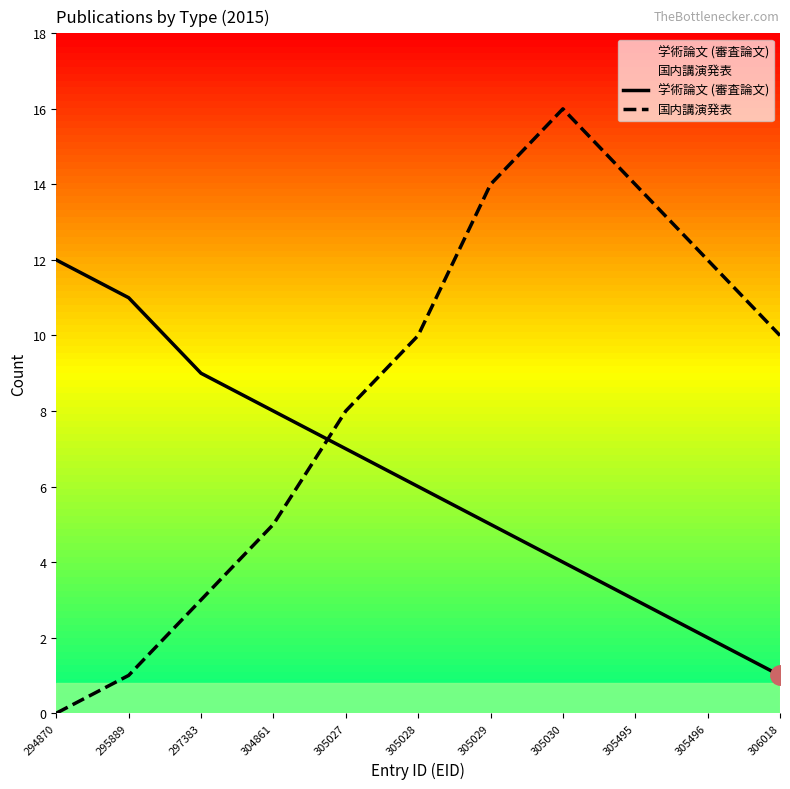

True or false: 学術論文 (審査論文) and 国内講演発表 cross at least once.

True